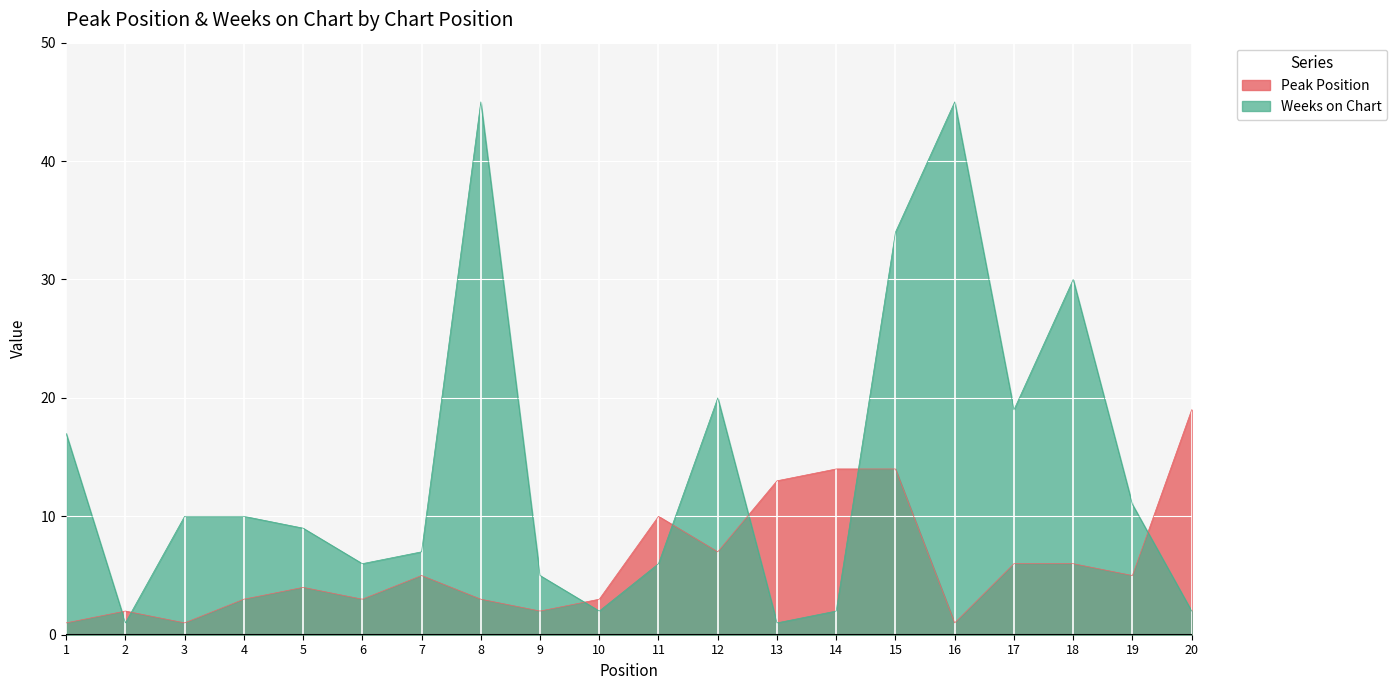

What is the value of the Peak Position point at the 15th from the left?

14